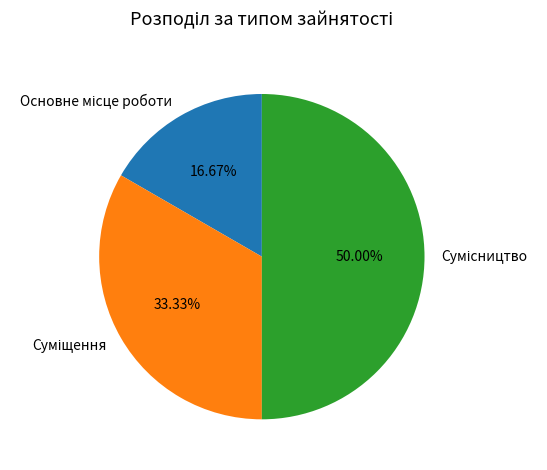

How many segments does this pie chart have?

3